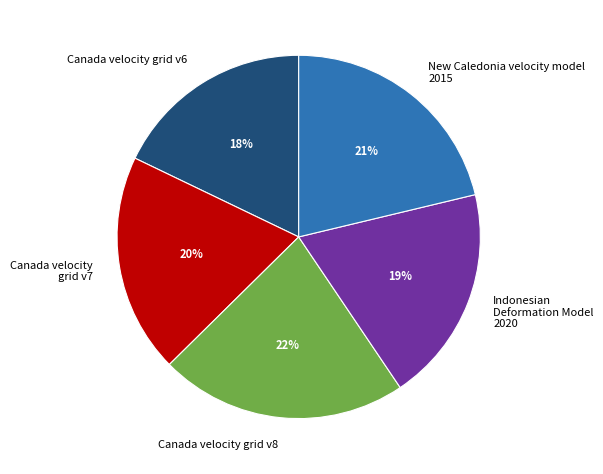

Between Canada velocity grid v7 and Canada velocity grid v8, which is larger?

Canada velocity grid v8